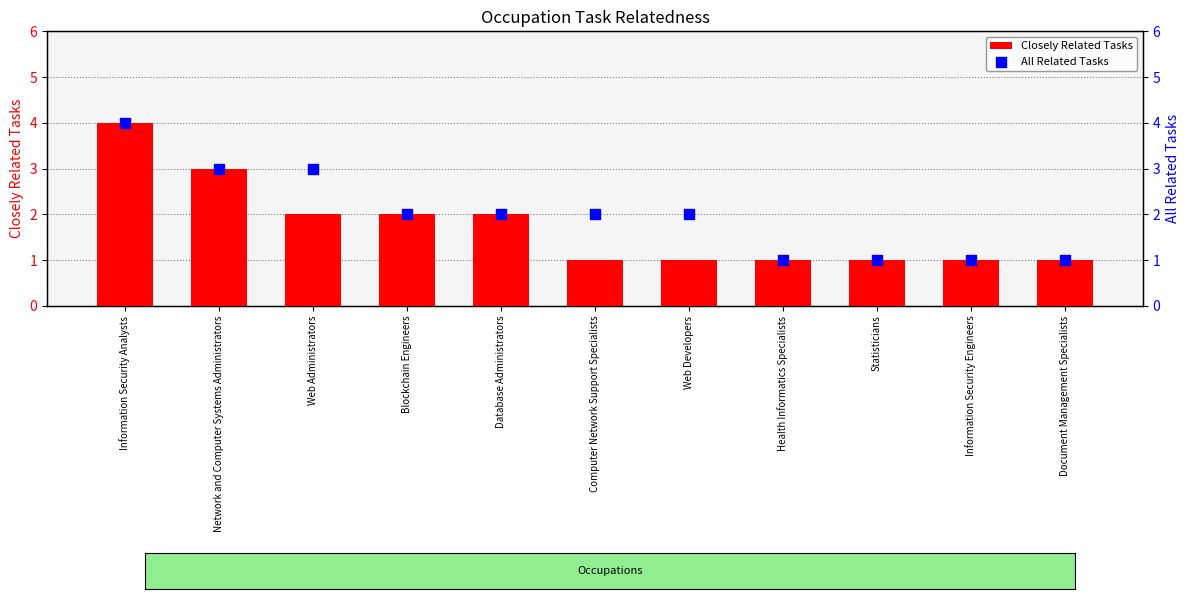

At how many categories does at least one series exceed 2?

3